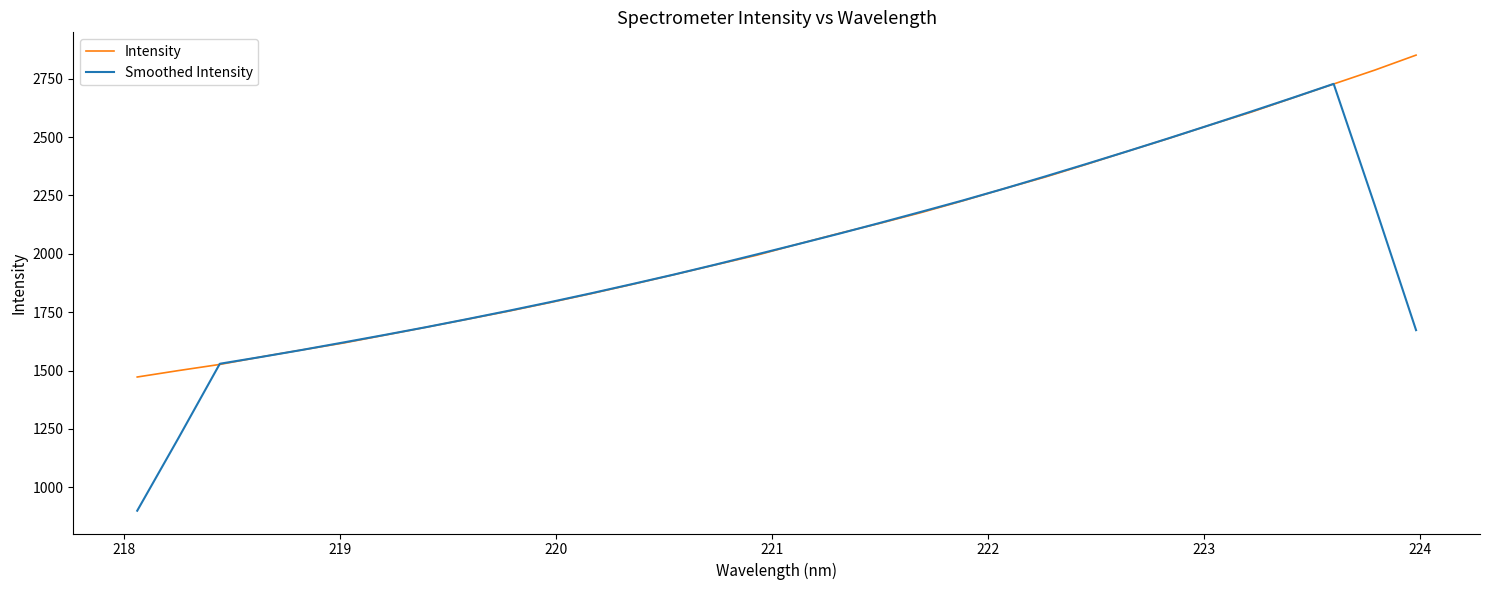

Which series has the widest spread of values?

Smoothed Intensity